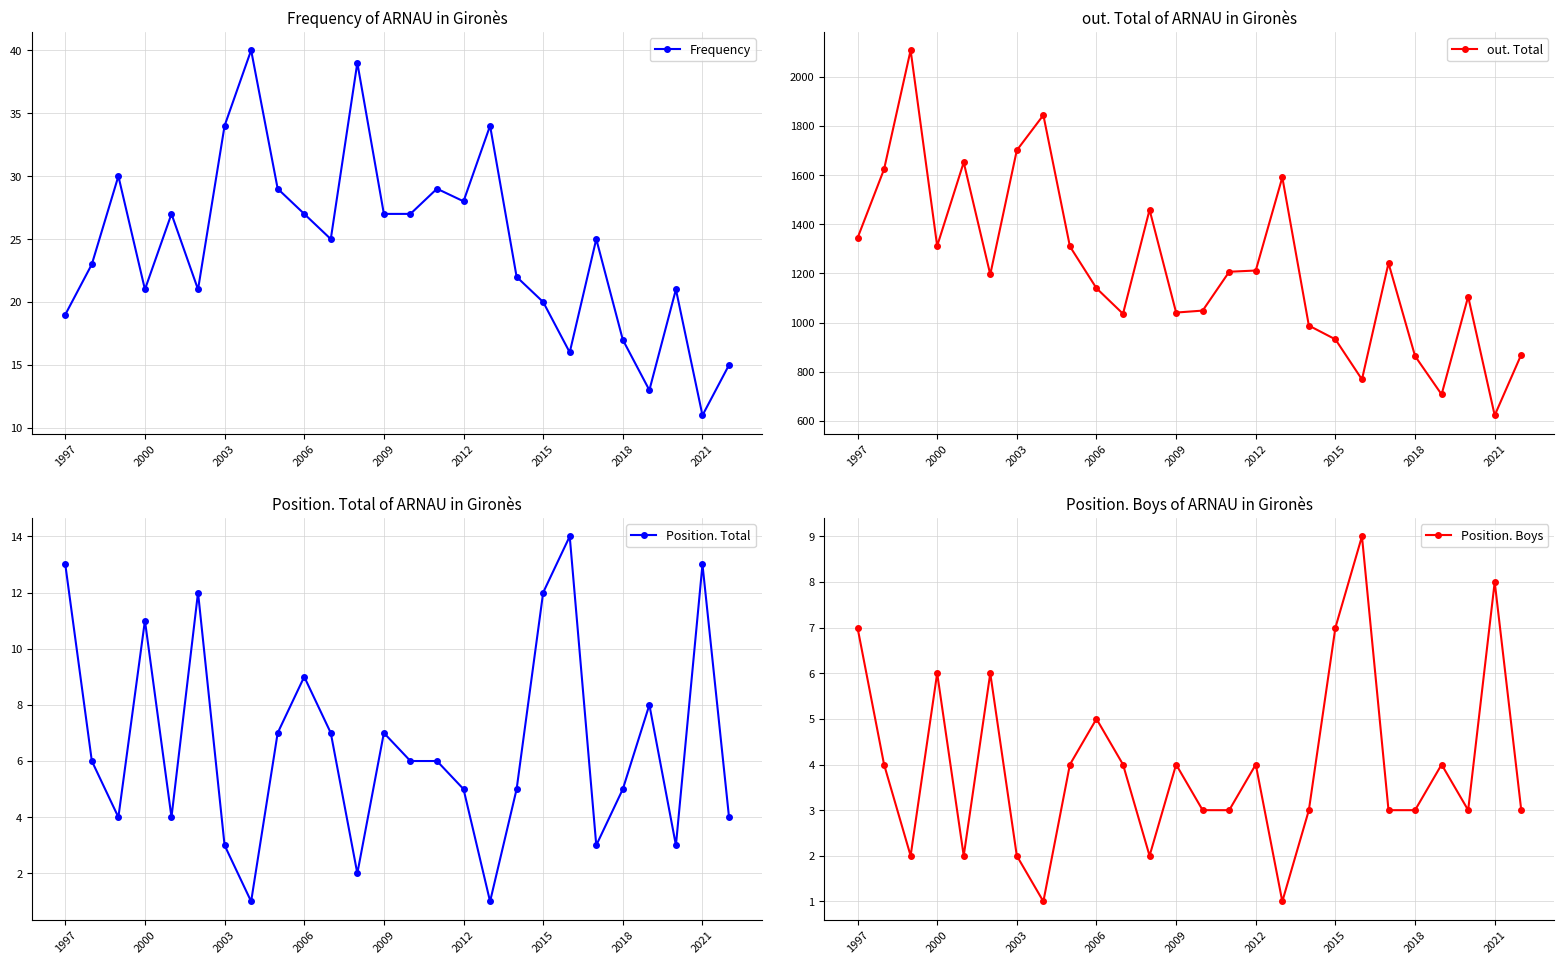

True or false: Frequency and Position. Boys intersect in this chart.

False